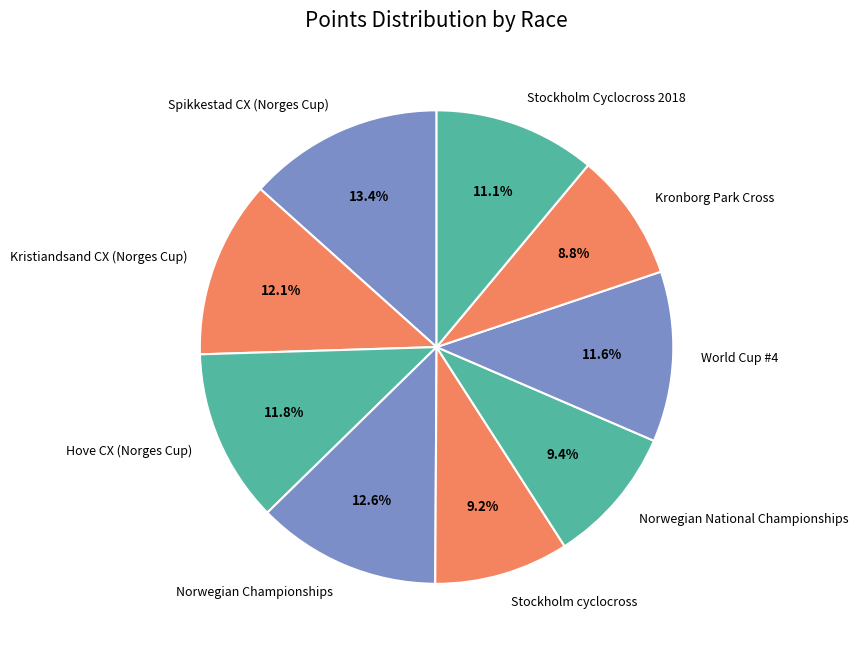

Is there any slice that represents more than half of the pie?

No